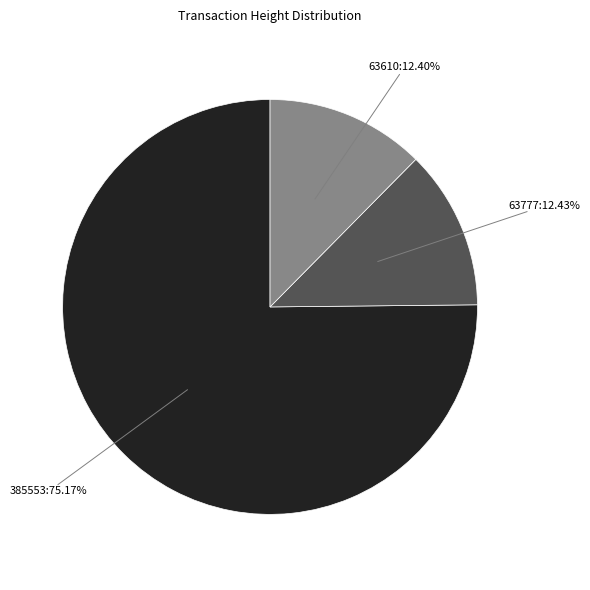

Which category has the biggest portion of the pie?

385553